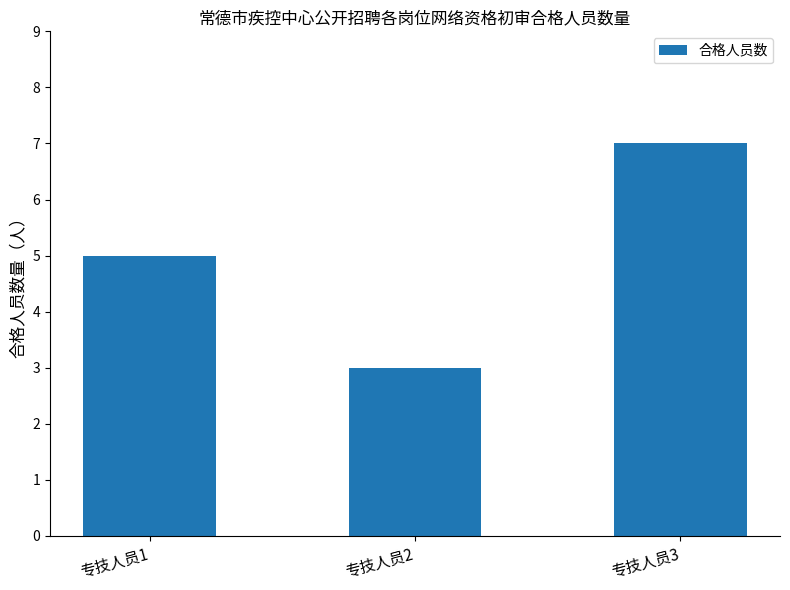

What is the sum of all values?

15